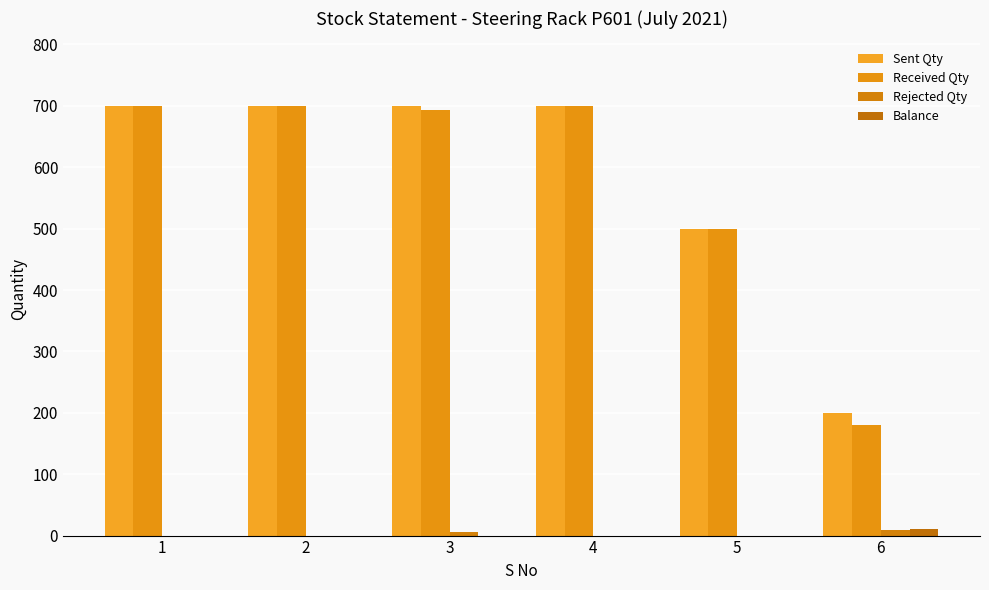

What is the minimum value for Received Qty?

180